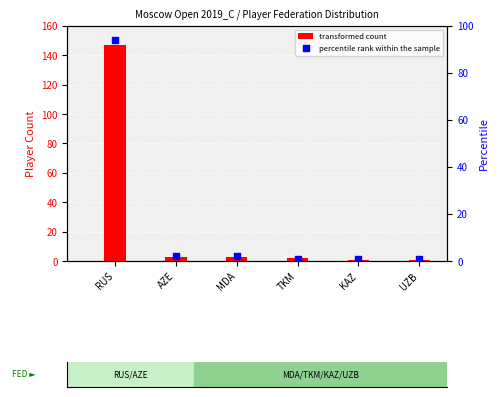

Which series has the largest total across all categories?

transformed count